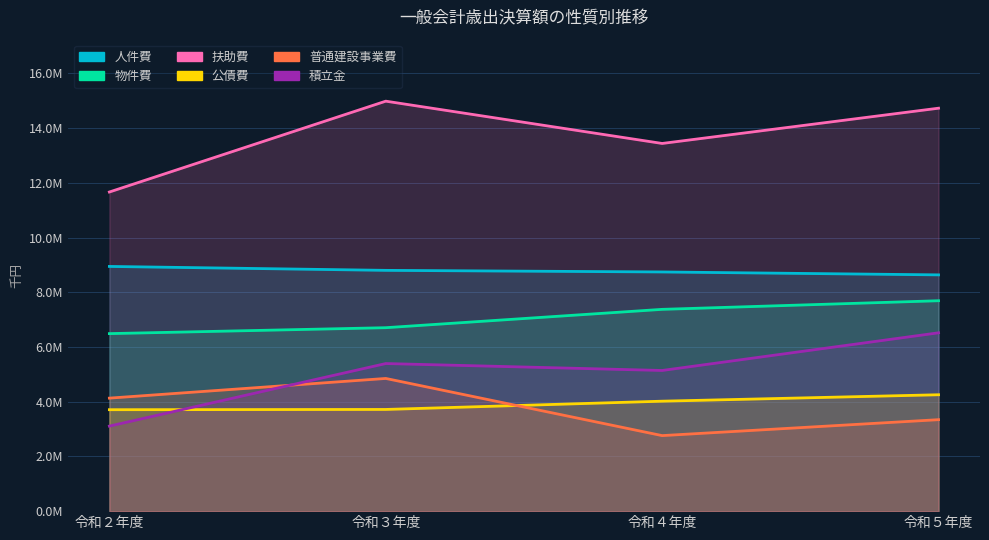

What is the average value of the 扶助費 series?

13706646